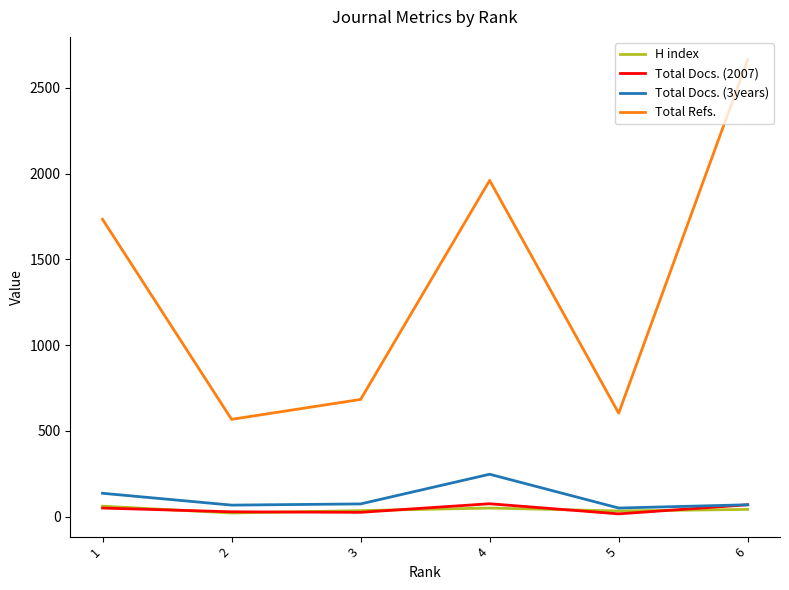

True or false: Total Refs. and Total Docs. (3years) intersect in this chart.

False